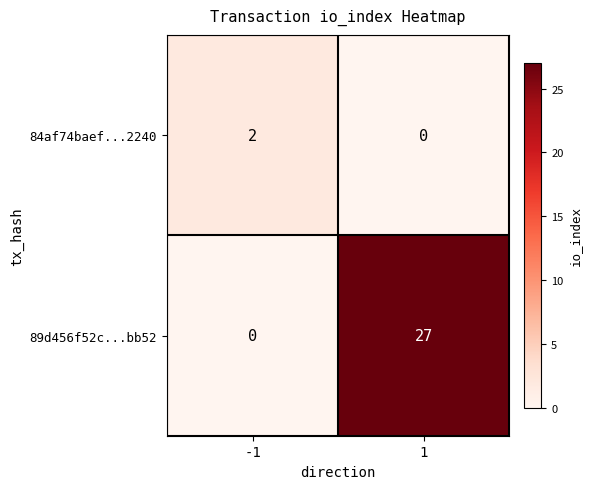

At which category is the sum across all series the highest?

1